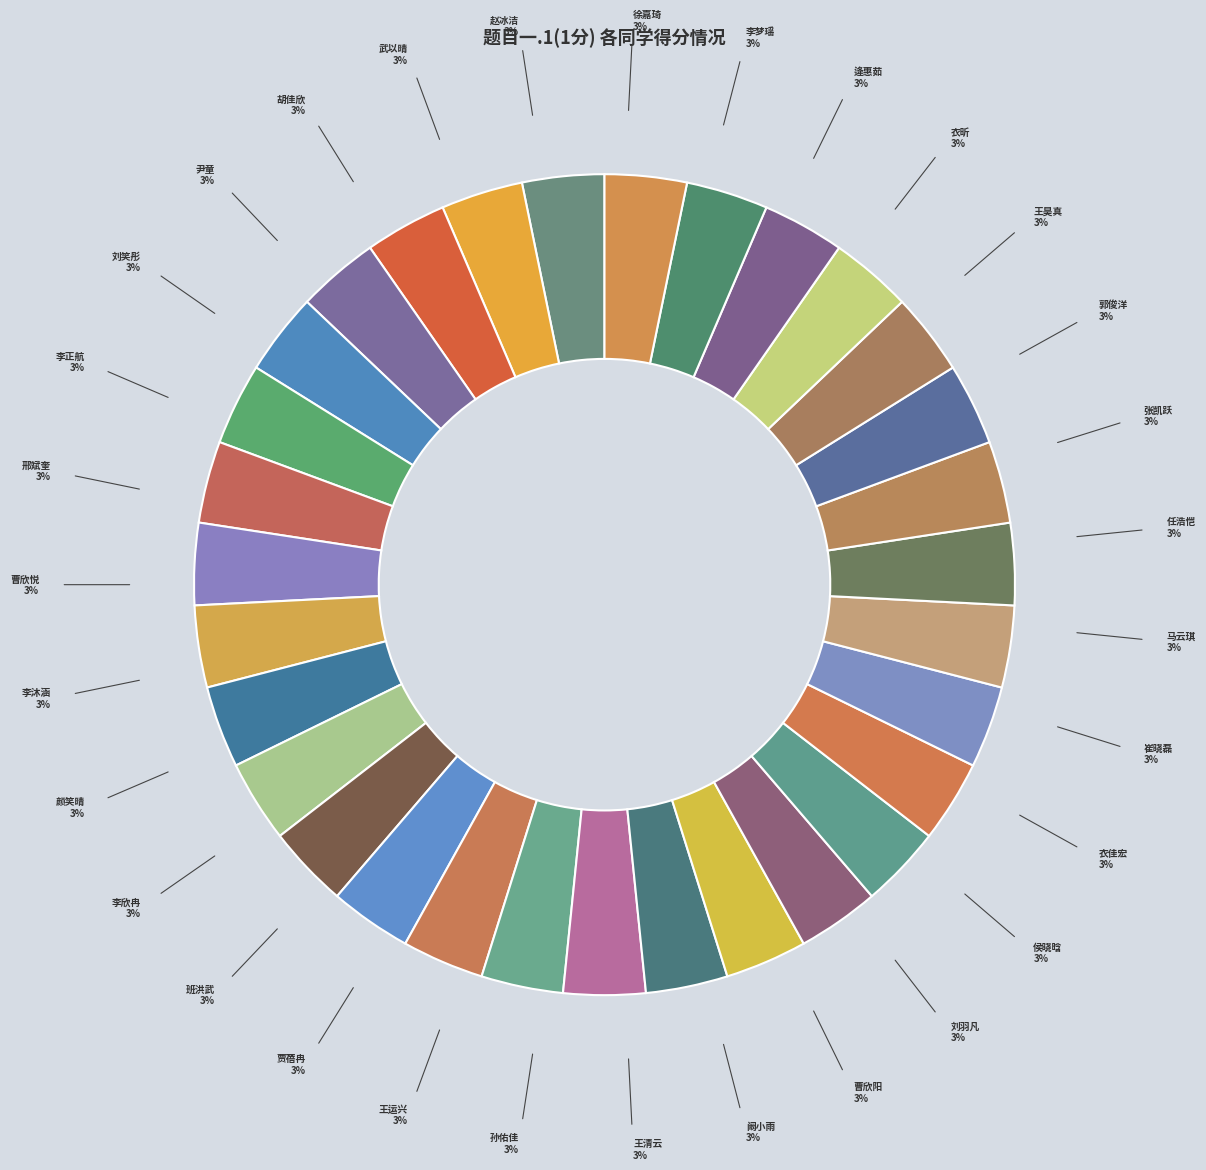

Approximately how many times larger is the value at 李正航 compared to 曹欣悦?

1.0